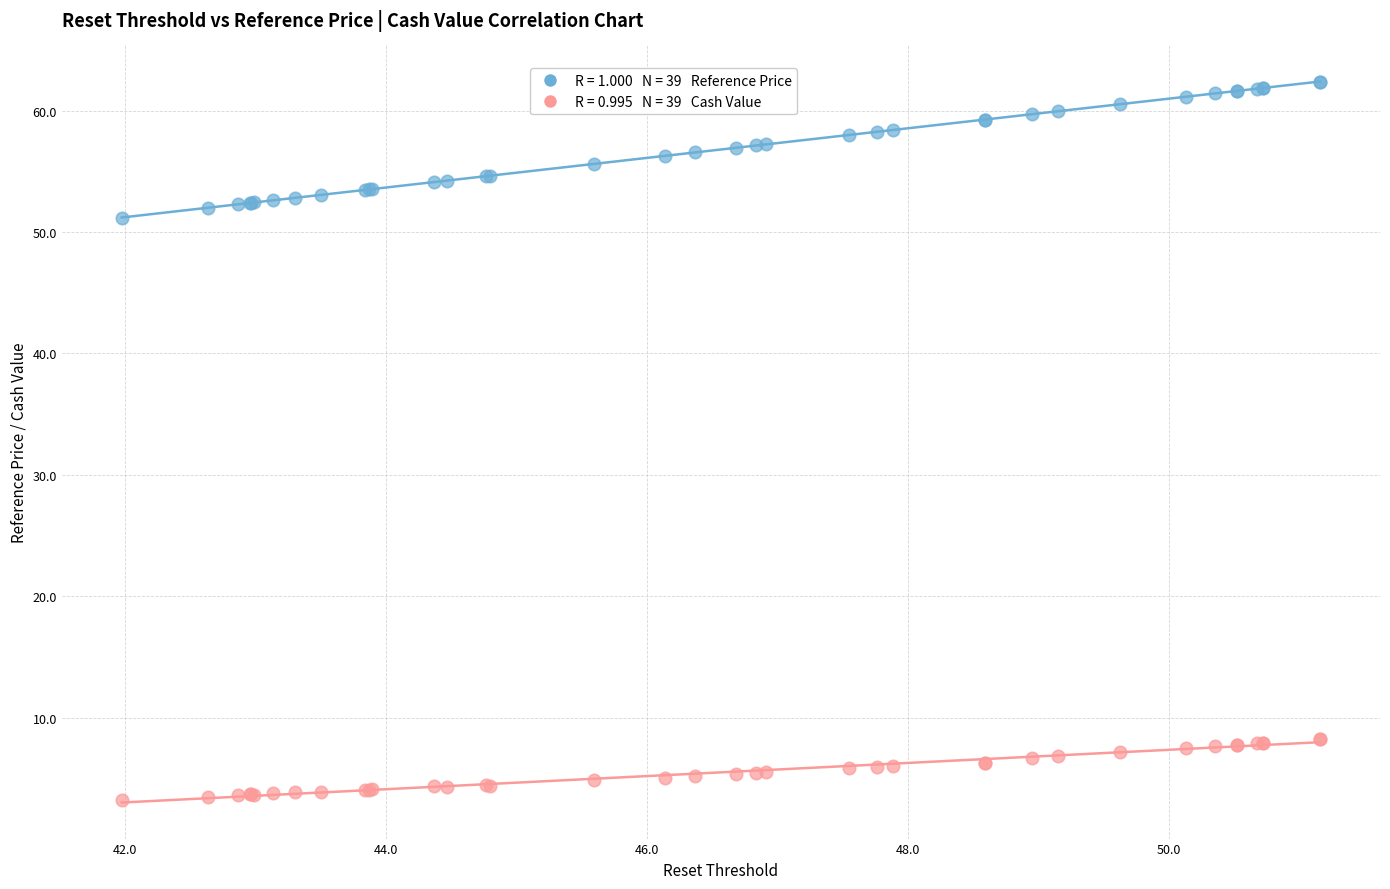

Across all series, what Y value is closest to 32?

51.2